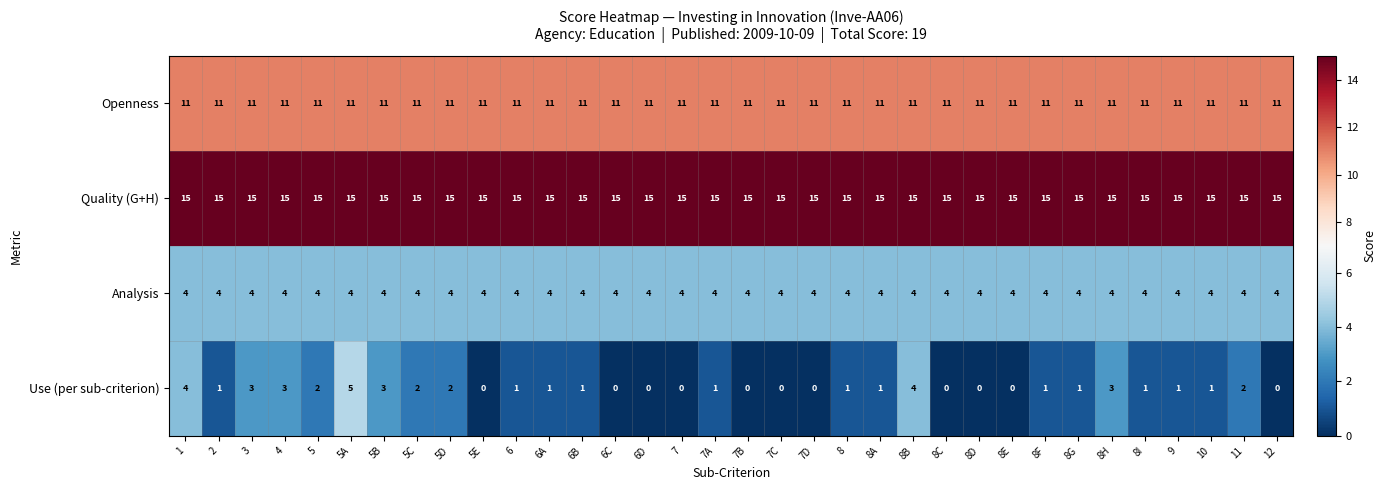

True or false: Use (per sub-criterion) has a value of 1 at 6.

True